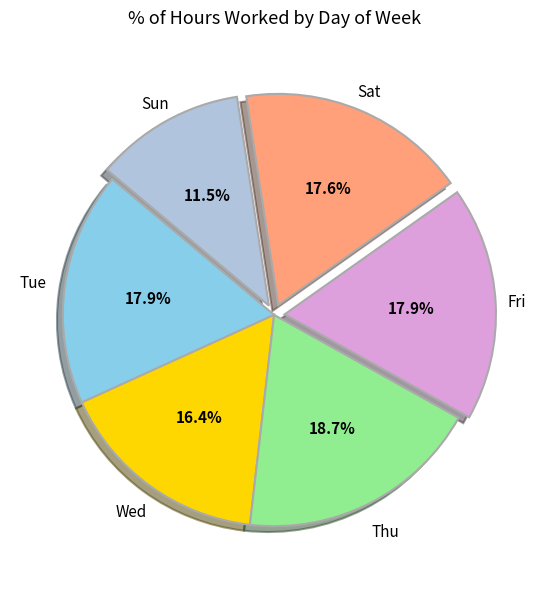

Is there a majority slice in this chart?

No